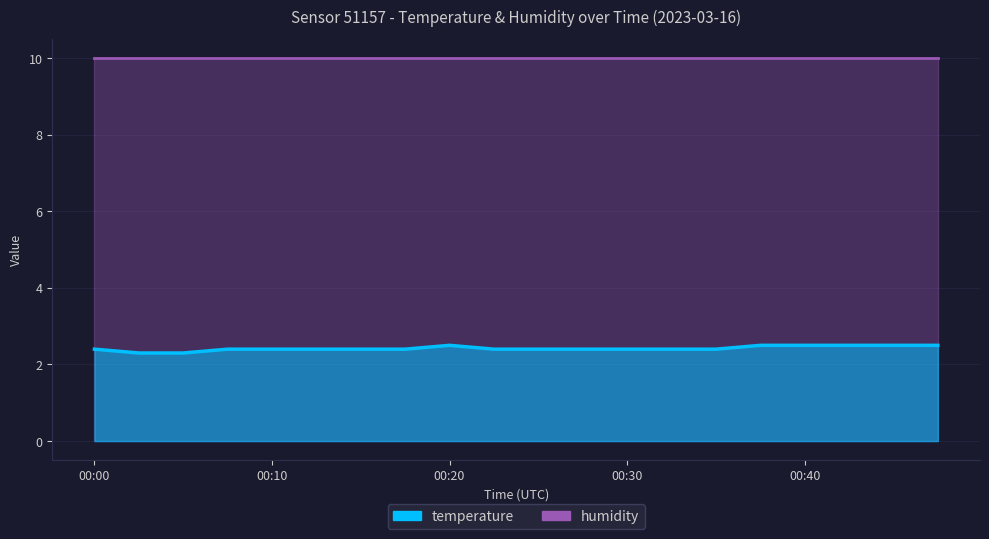

Reading left to right, what are all the values shown in this chart?

00:00=2.4	00:03=2.3	00:05=2.3	00:08=2.4	00:10=2.4	00:13=2.4	00:15=2.4	00:18=2.4	00:20=2.5	00:23=2.4	00:25=2.4	00:28=2.4	00:30=2.4	00:33=2.4	00:35=2.4	00:38=2.5	00:40=2.5	00:43=2.5	00:45=2.5	00:48=2.5